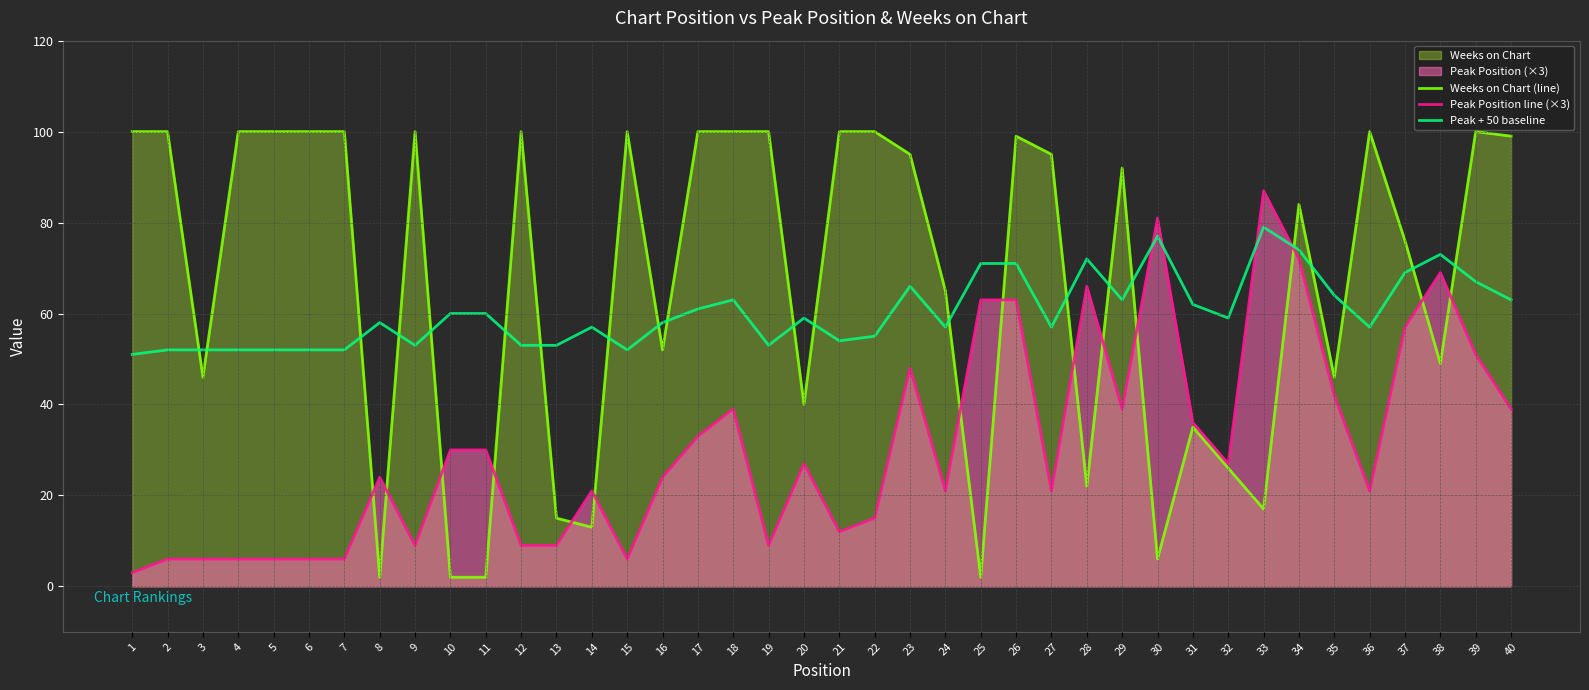

The value of Peak Position line (×3) at 1 is 3. True or false?

True